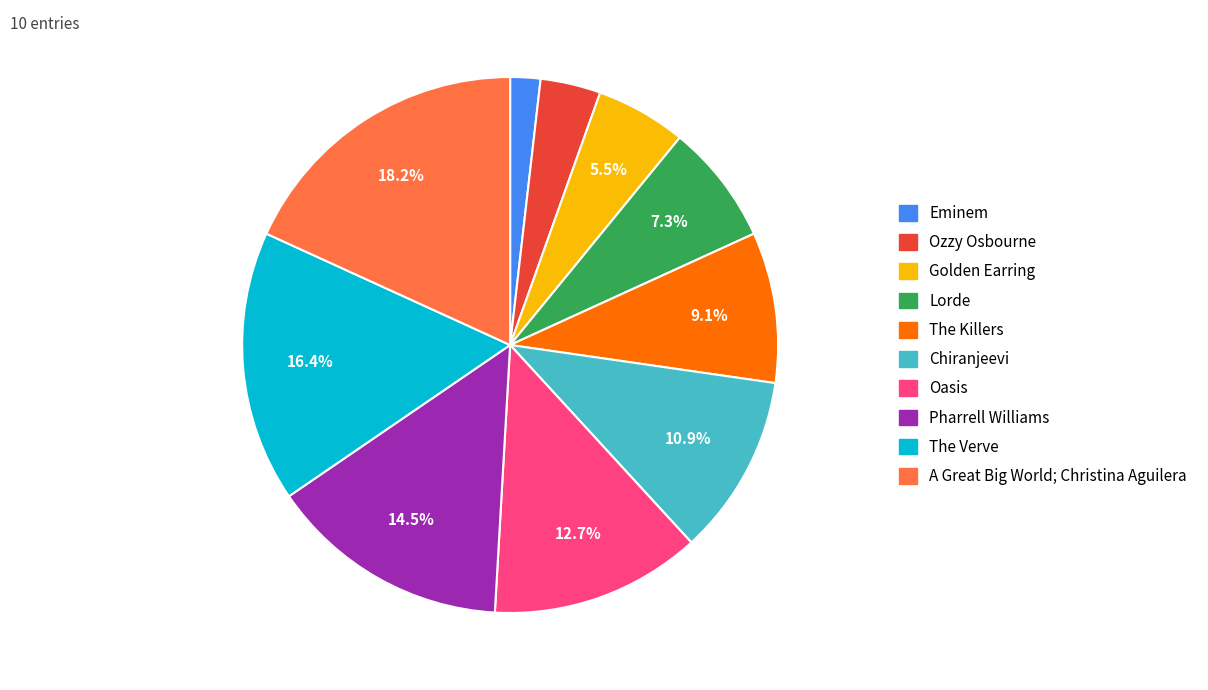

To the nearest percent, what is the combined percentage of Pharrell Williams and Ozzy Osbourne?

18%